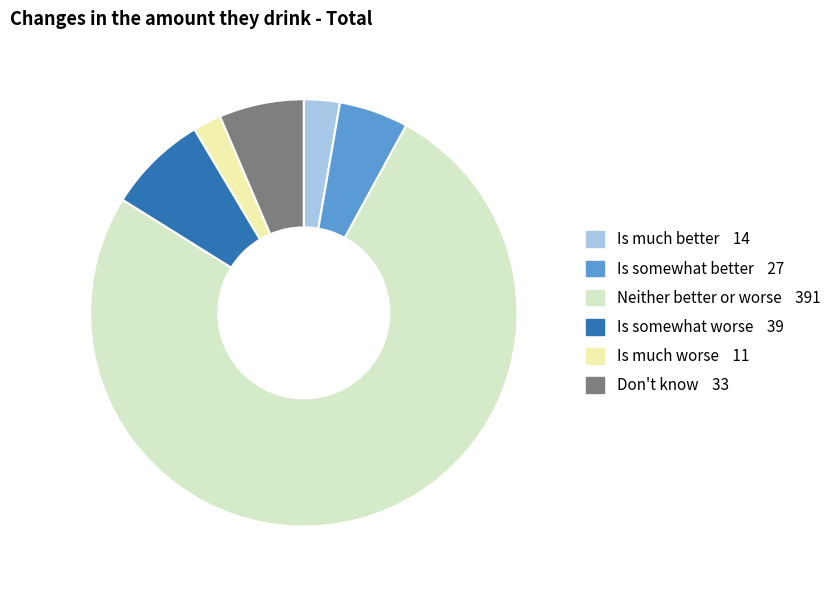

Is Is much worse the majority of the pie?

No